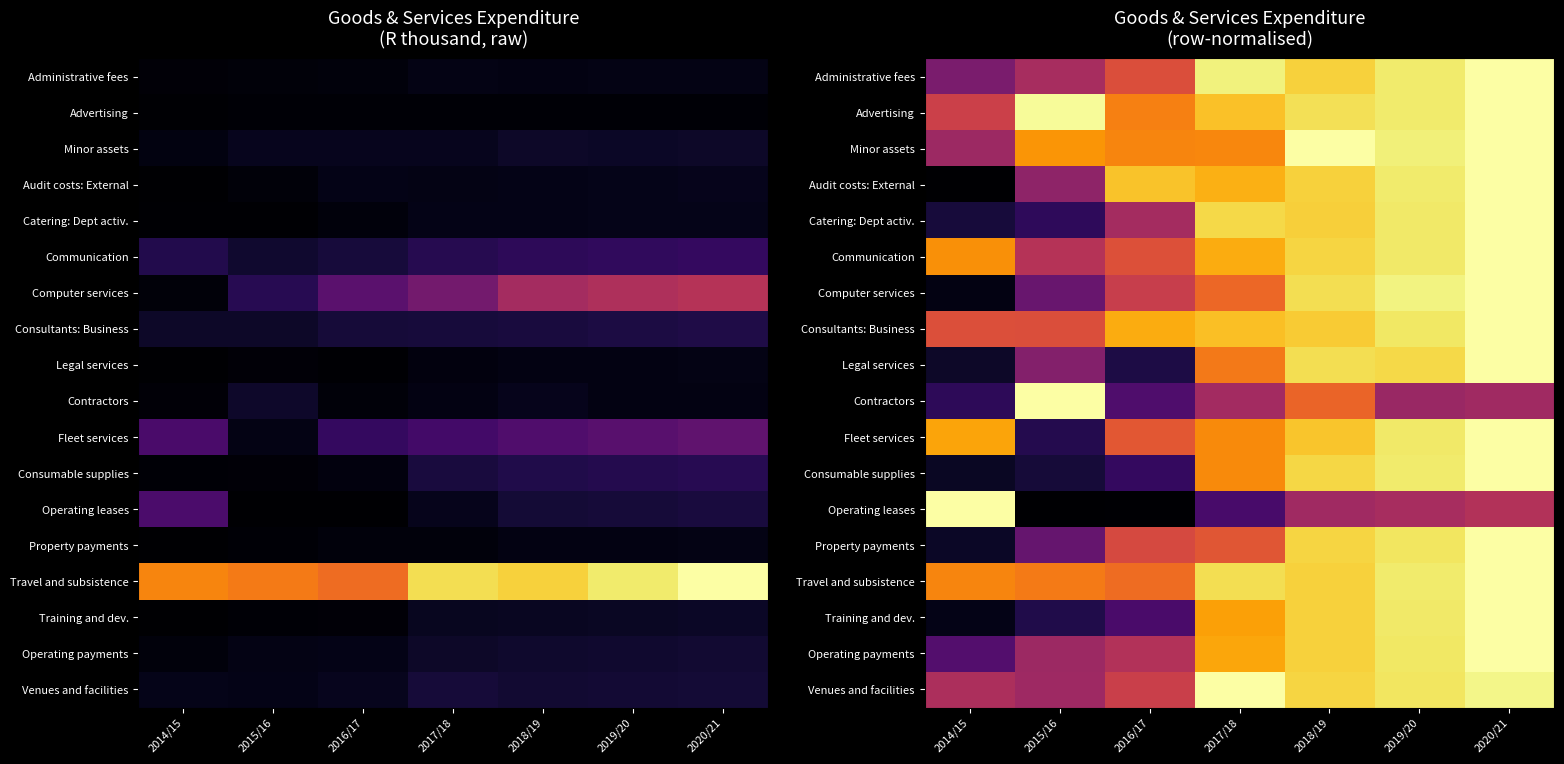

At how many categories does at least one series exceed 0?

7